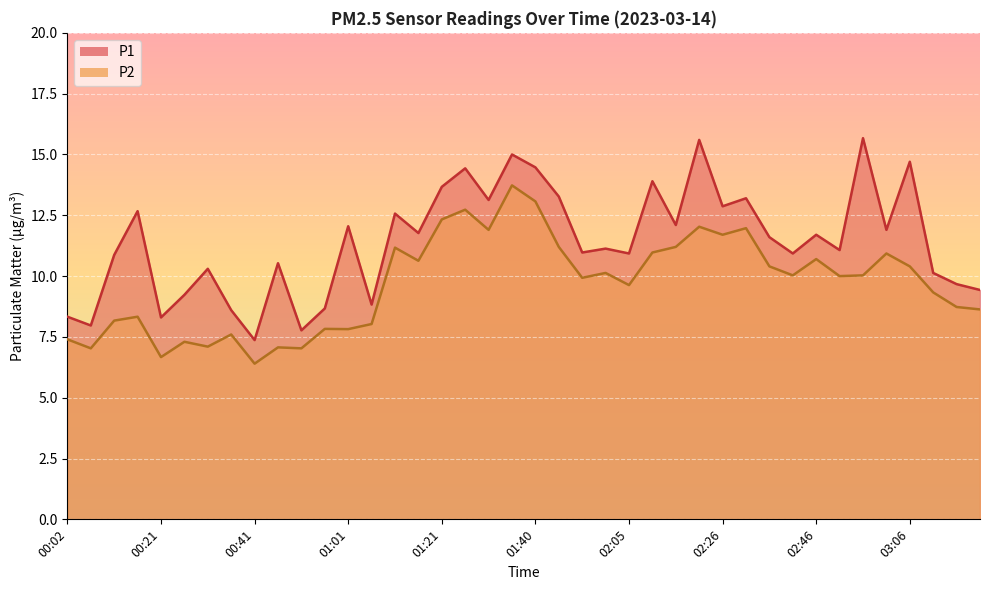

True or false: P1 and P2 intersect in this chart.

False